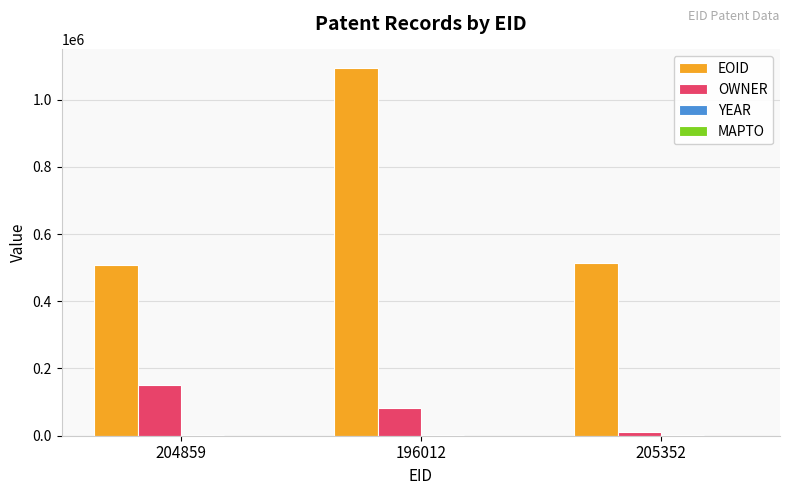

Read the EOID value at 196012, to the nearest 50.

1094250